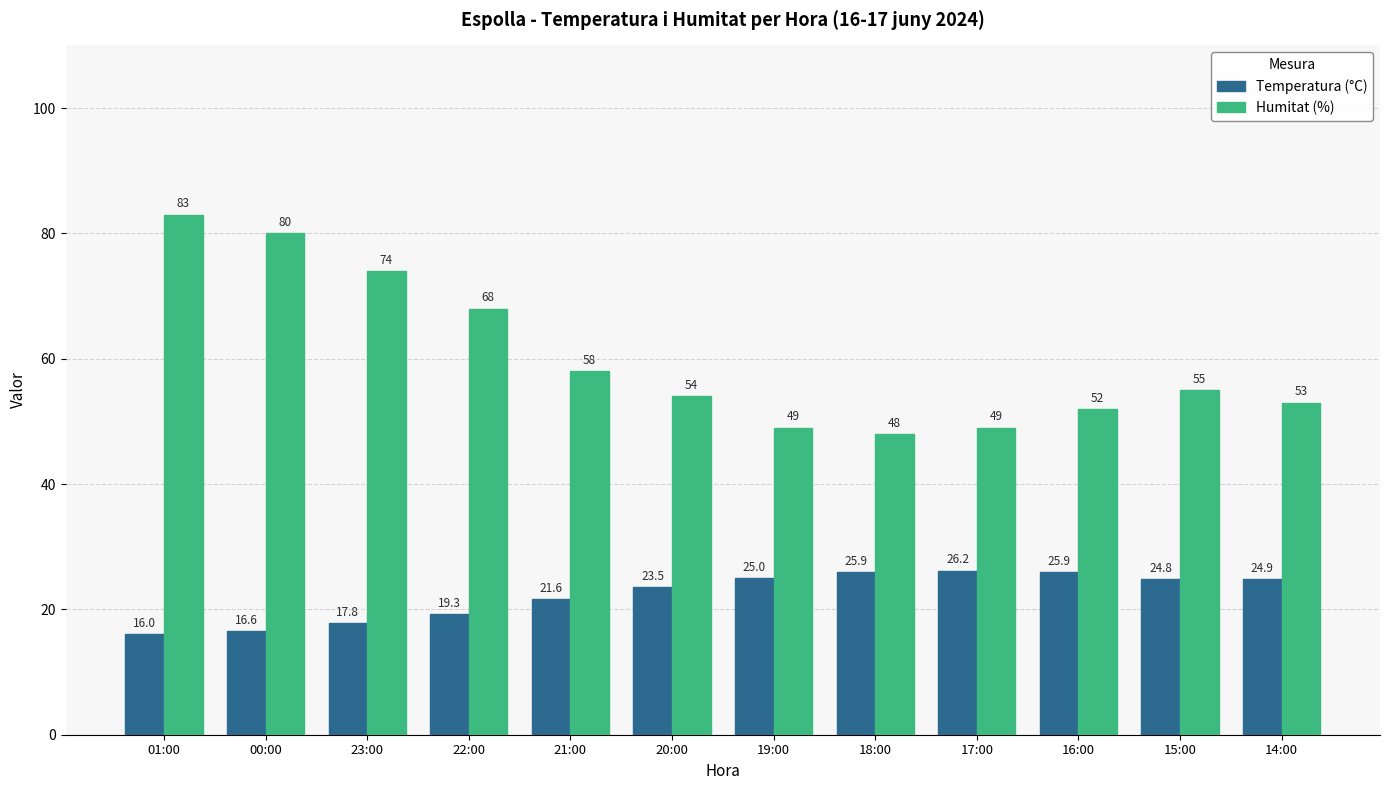

Count the number of categories in the chart.

12